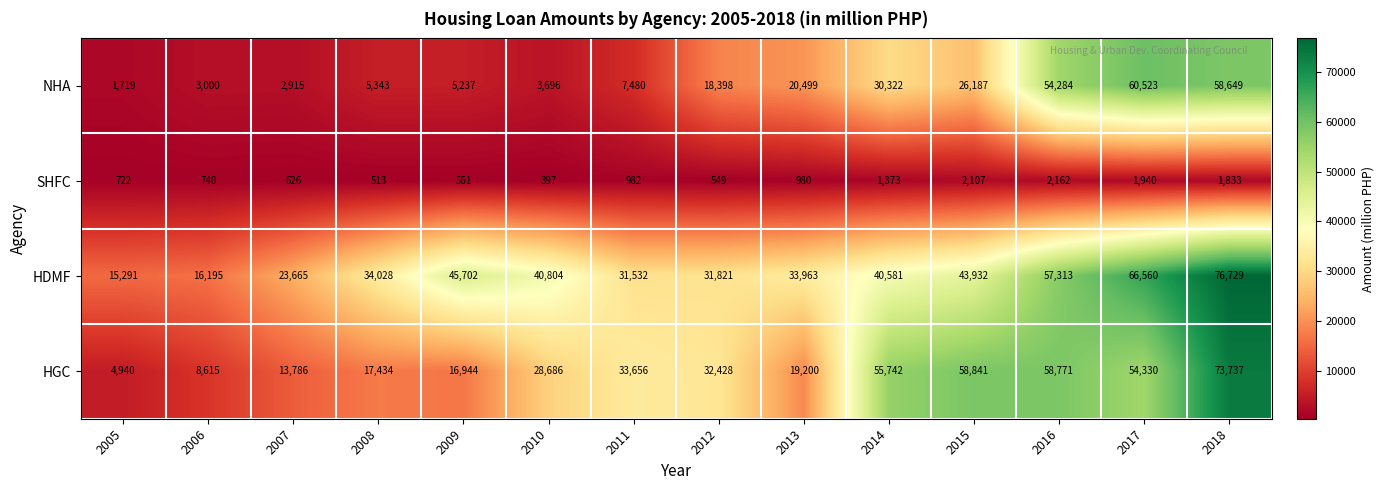

What is the total value across all series at 2013?

74642